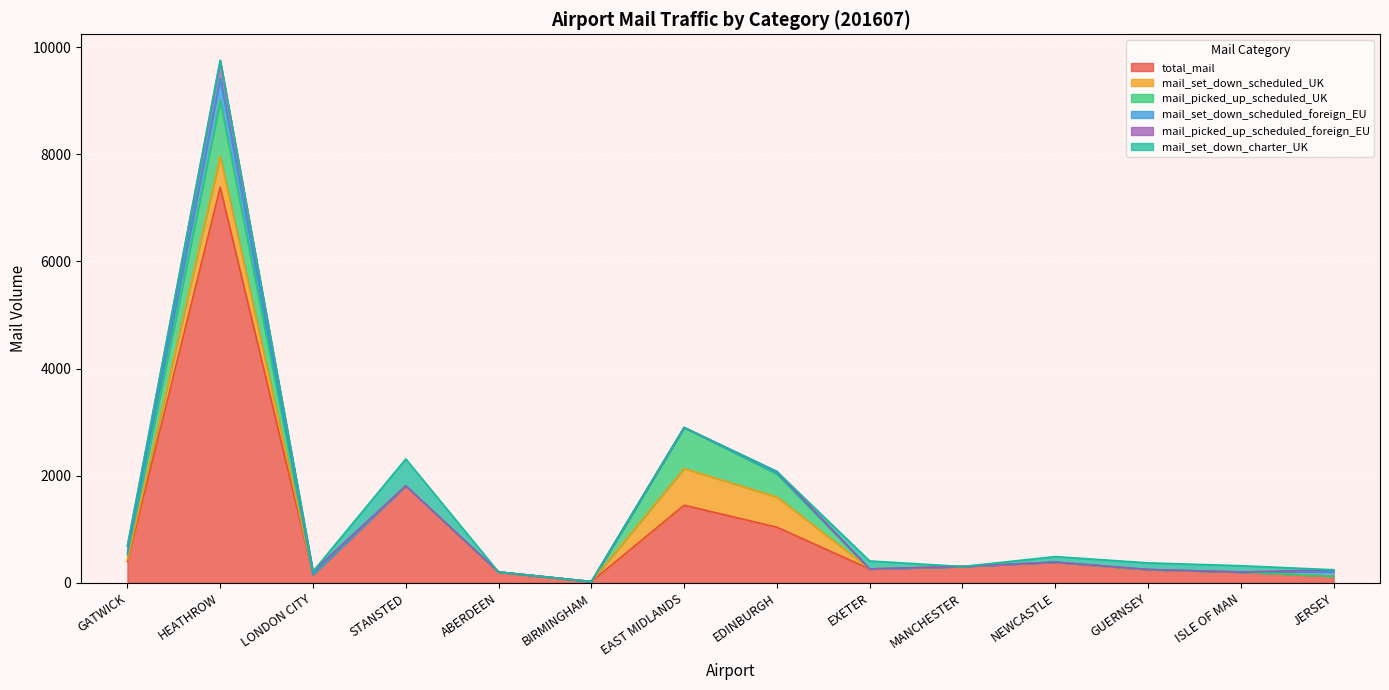

True or false: total_mail and mail_picked_up_scheduled_UK intersect in this chart.

False